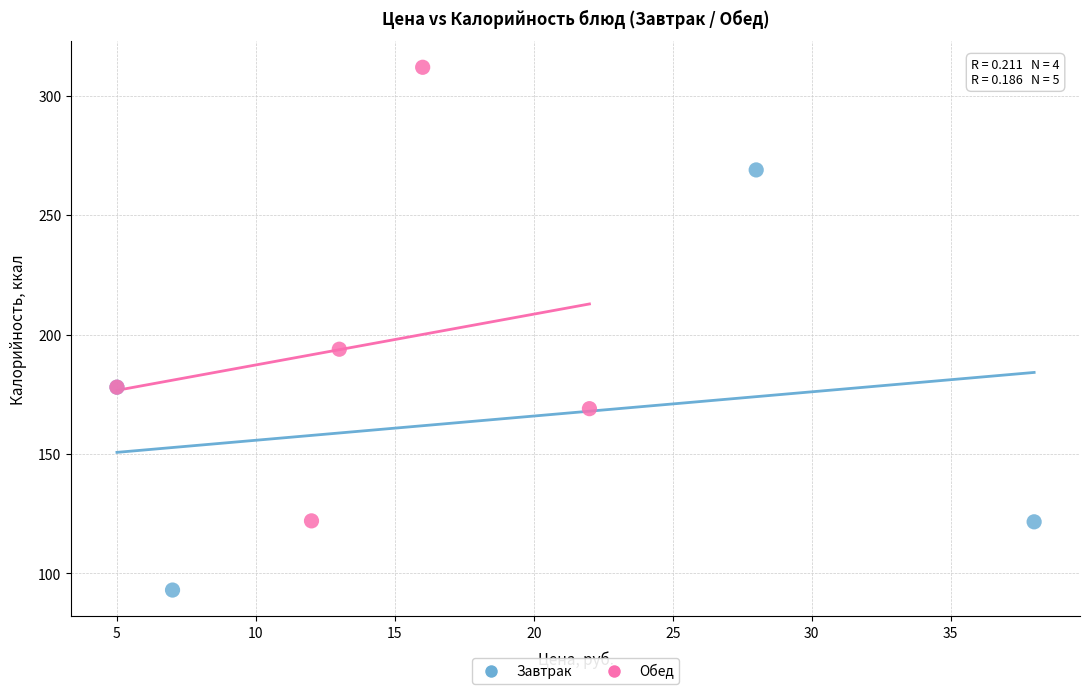

Which series contains the highest Y value?

Обед